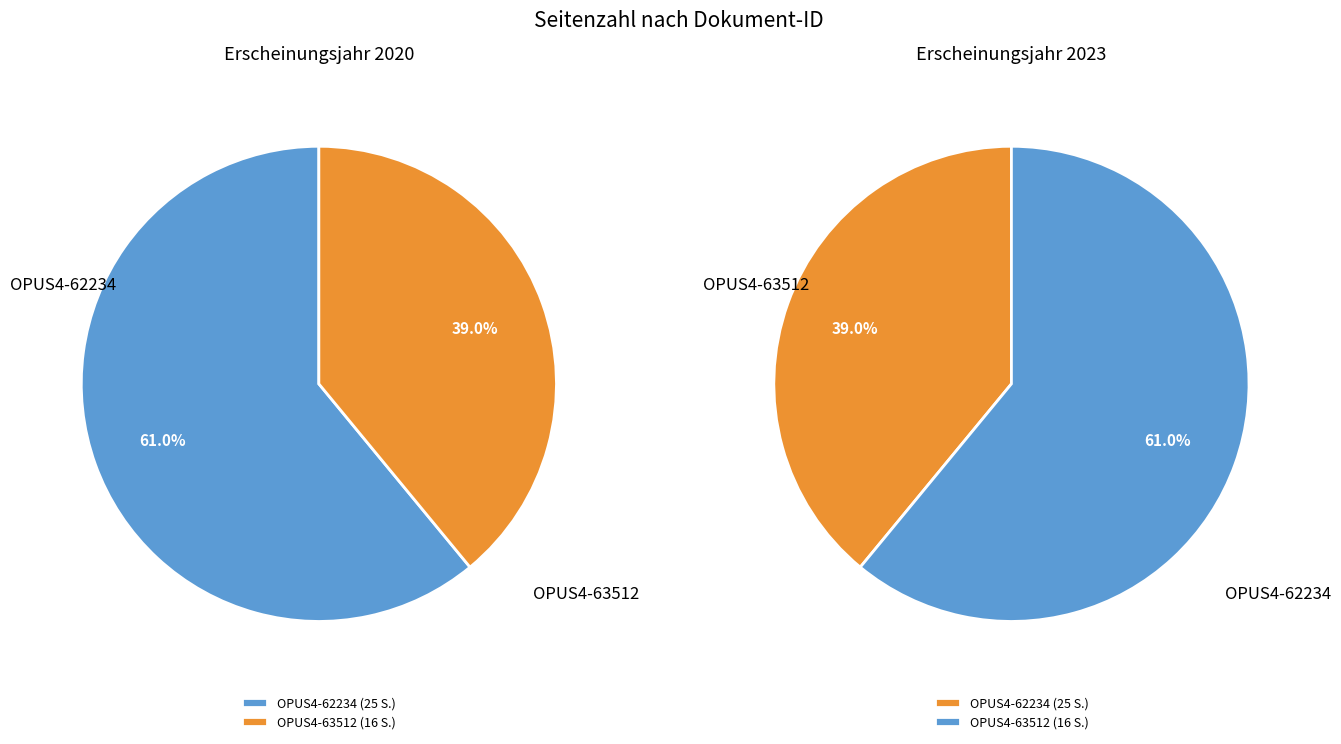

To the nearest percent, what is the average slice percentage?

50%